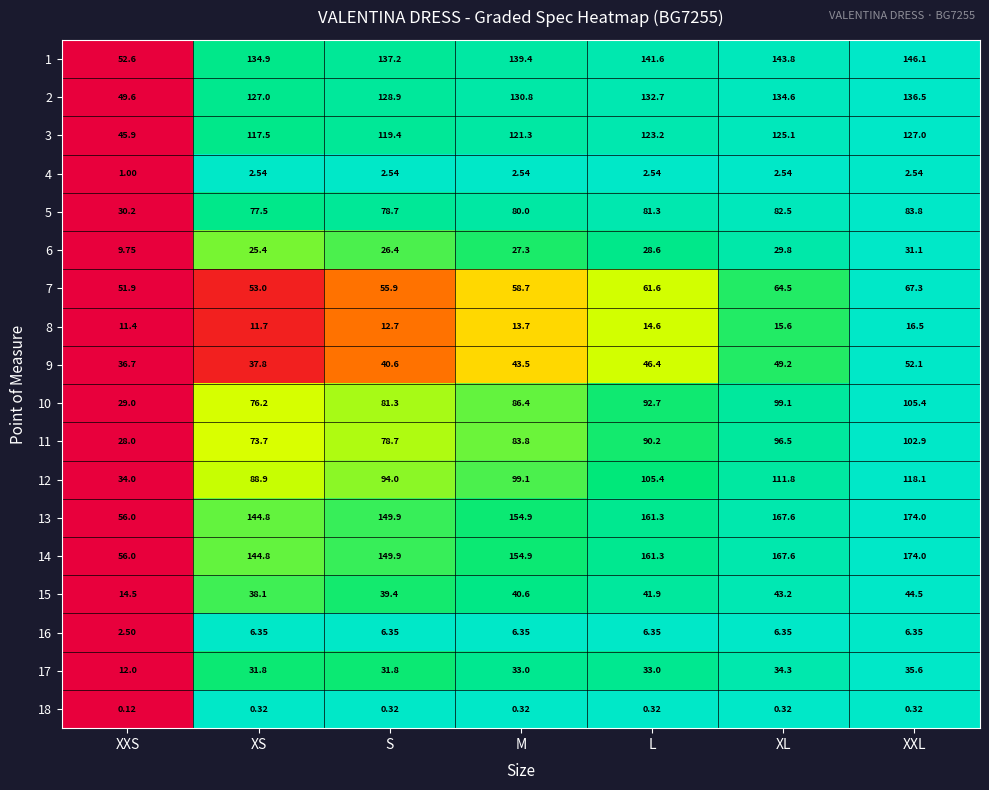

Is the value of 1 at L greater than the value of 12 at XXL?

Yes